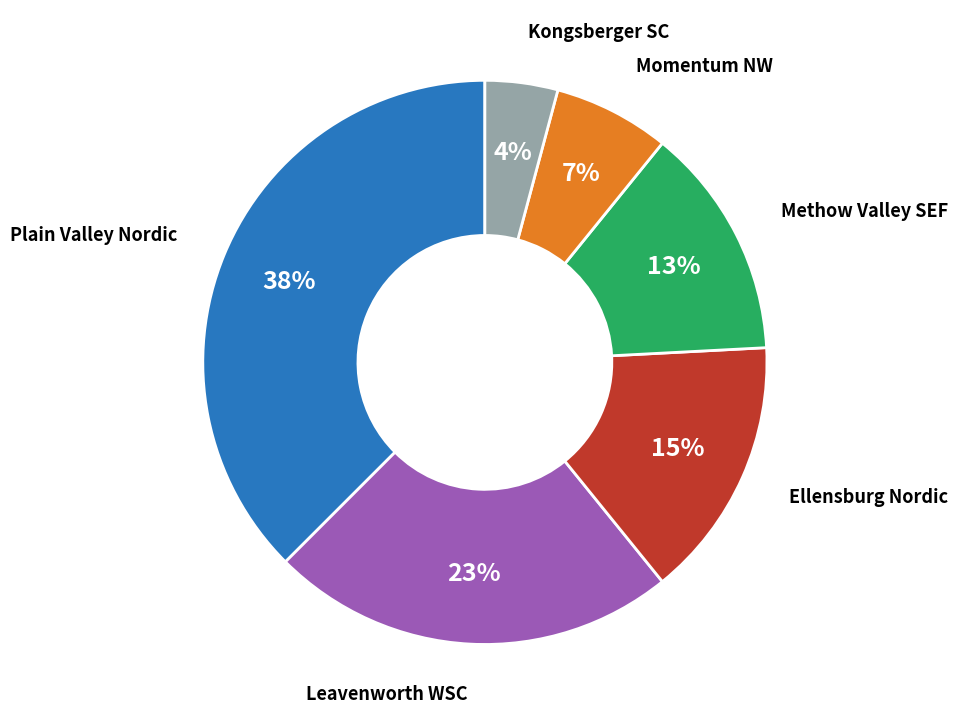

Is there any slice that represents more than half of the pie?

No